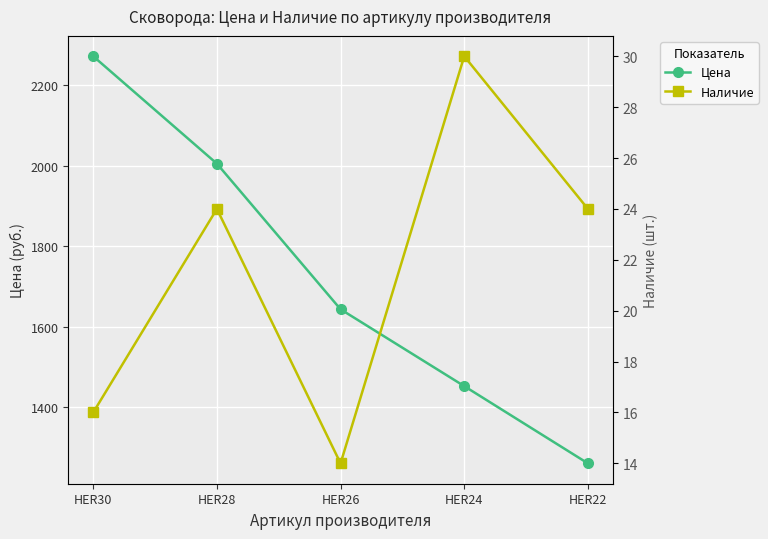

Rank the series by their average value, from lowest to highest.

Наличие, Цена